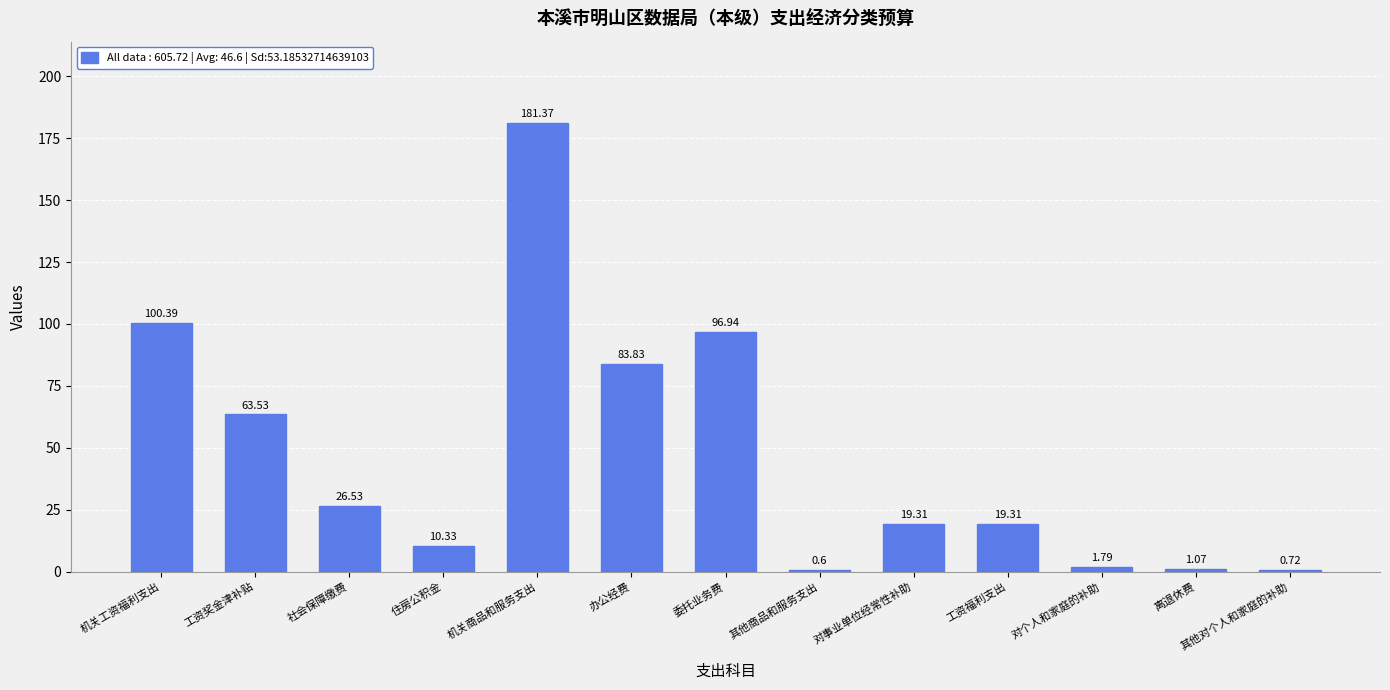

The value at 工资奖金津补贴 is 63.5. True or false?

True